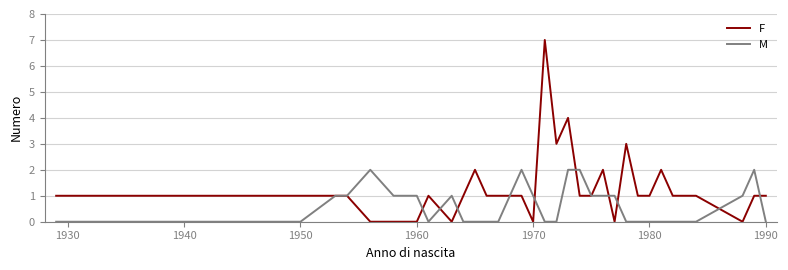

Rank the series by their average value, from lowest to highest.

M, F